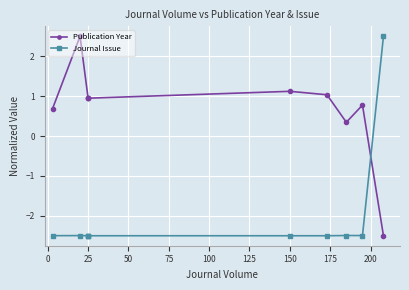

Does the chart display data point markers on the line(s)?

Yes